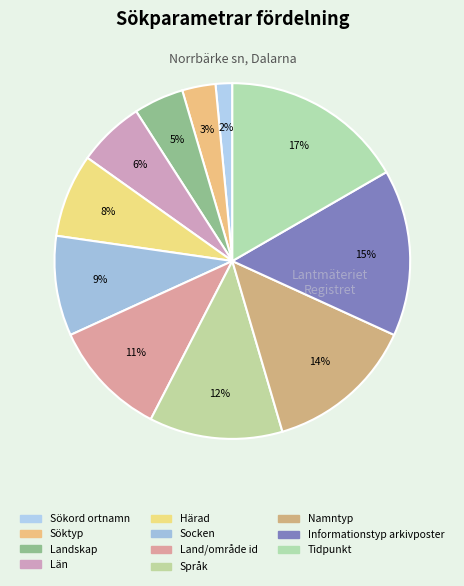

How many segments does this pie chart have?

11